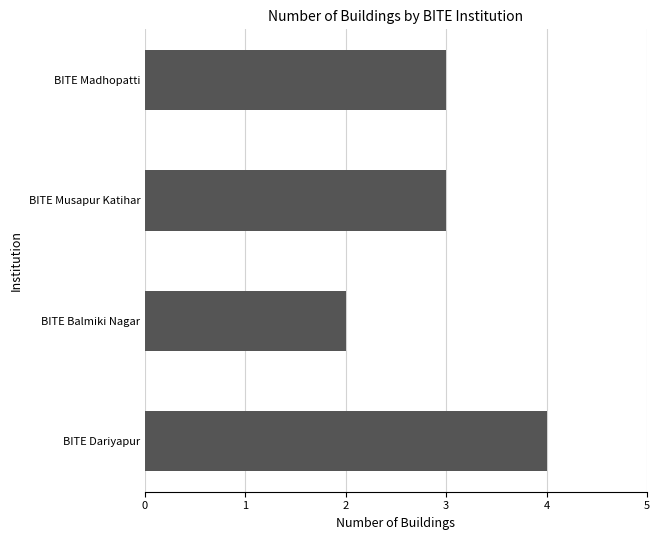

What is the change in value from BITE Balmiki Nagar to BITE Musapur Katihar?

+1